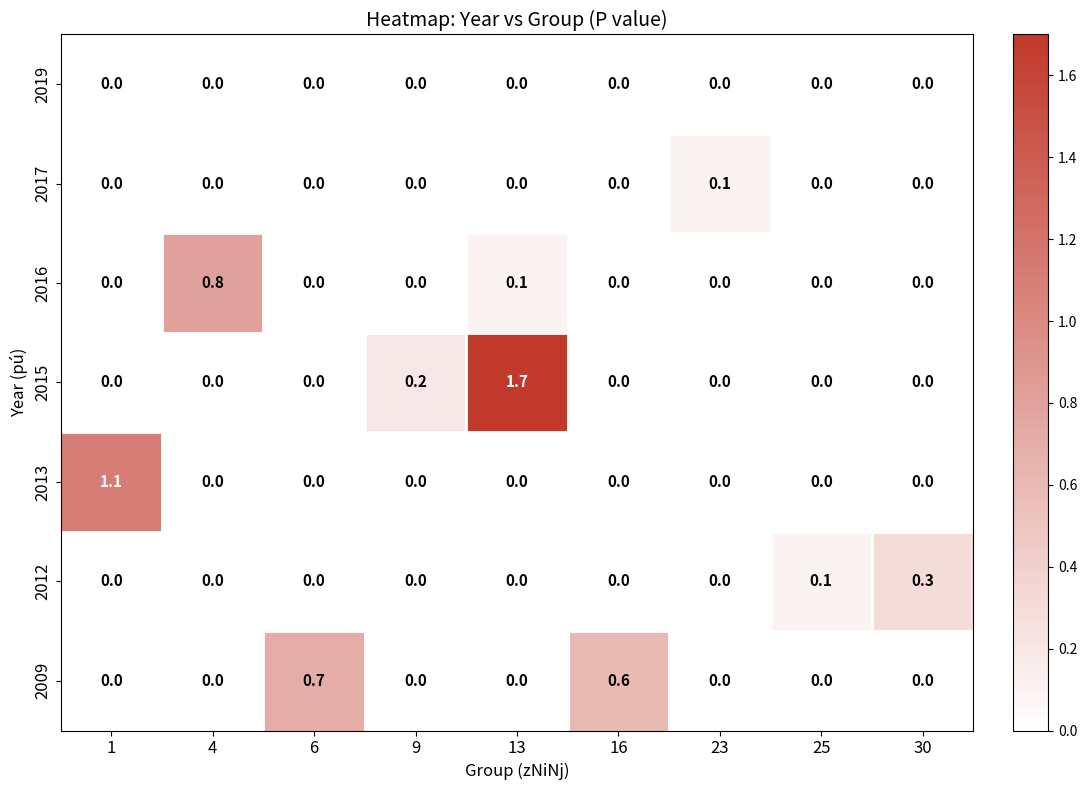

What is the spread (max minus min) of values at 6?

0.7